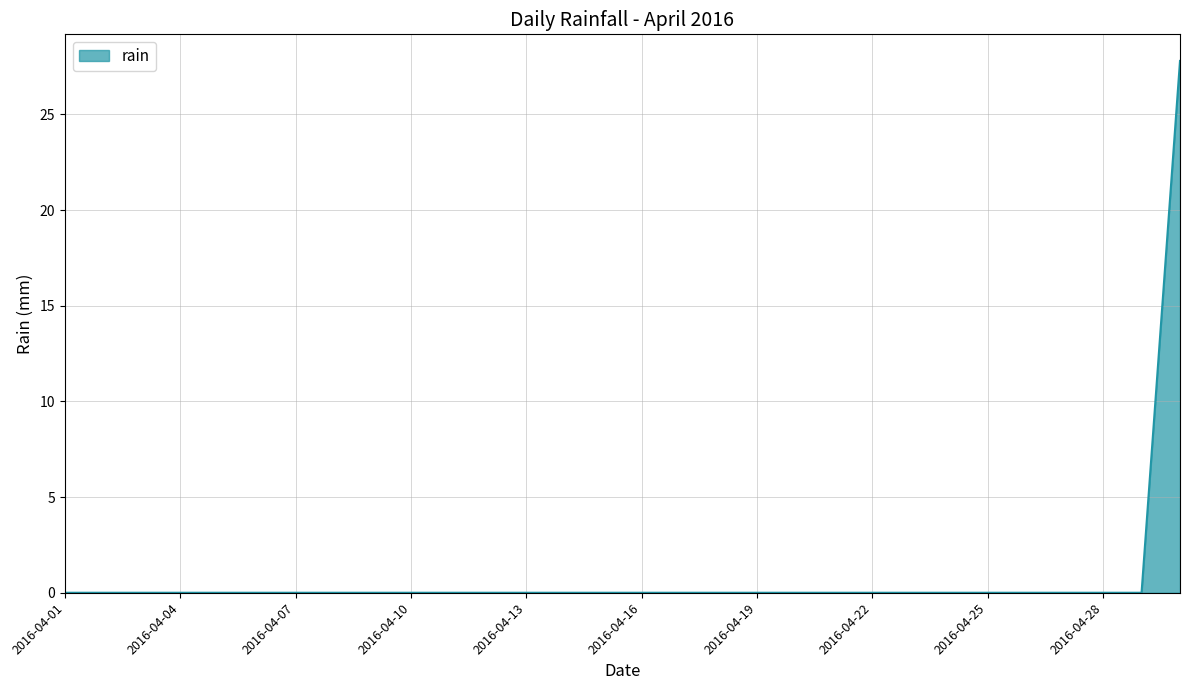

What is the difference between the maximum and minimum values?

27.8